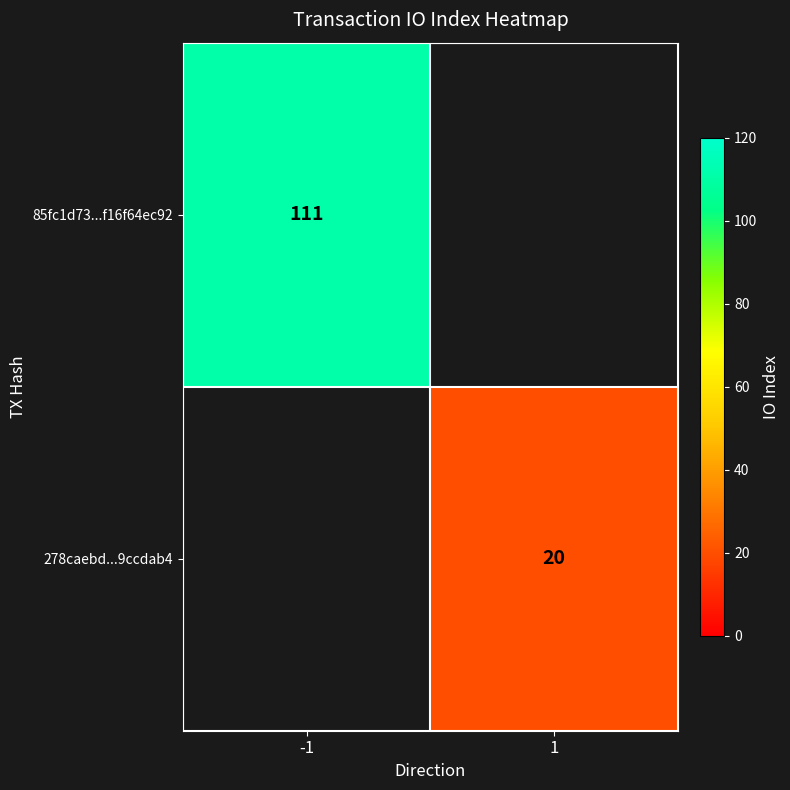

Is it true that 85fc1d73...f16f64ec92 equals 77 at -1?

False